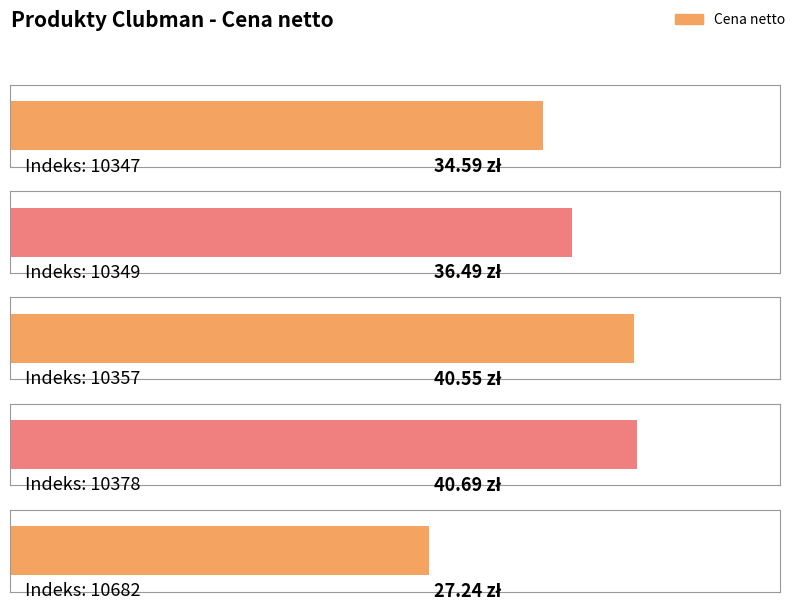

What is the change in value from 10357 to 10682?

-13.3